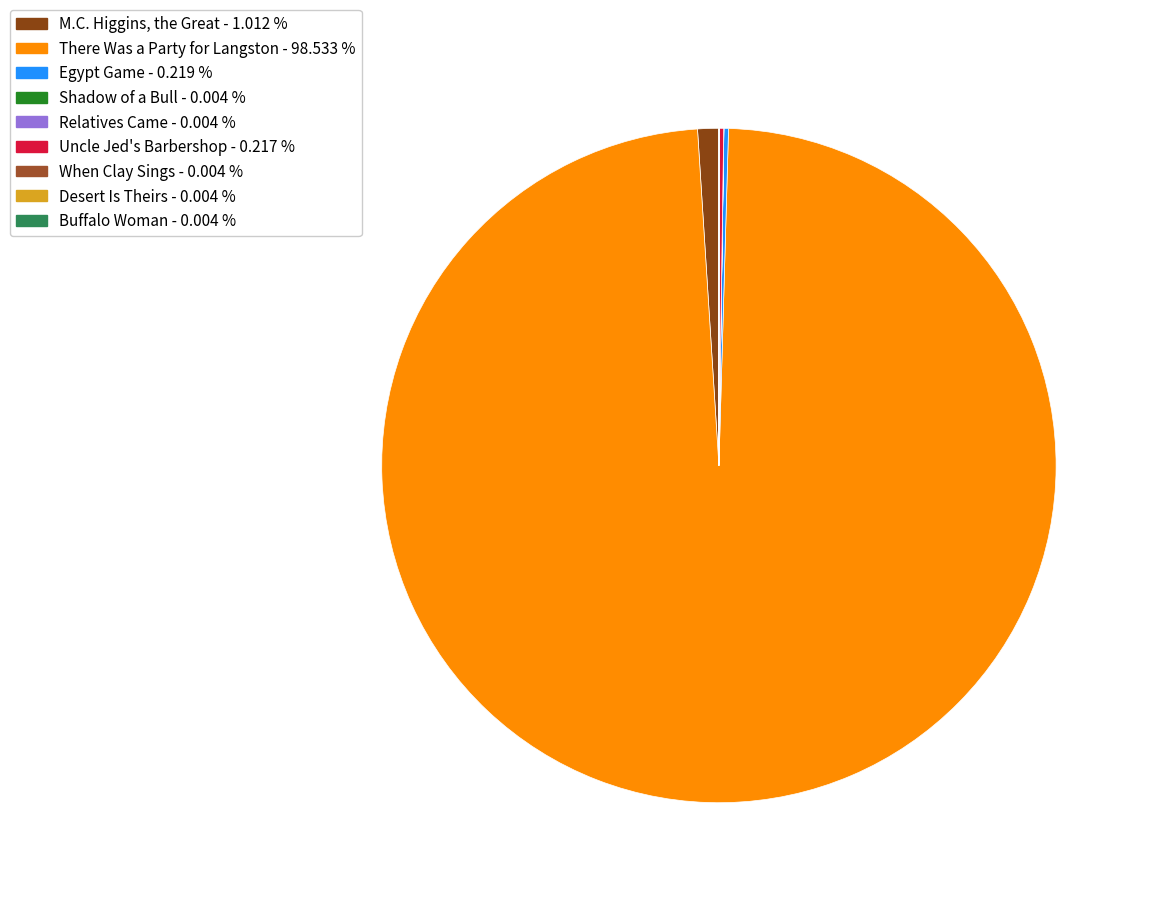

What percentage do M.C. Higgins, the Great and Egypt Game together represent?

1.2%